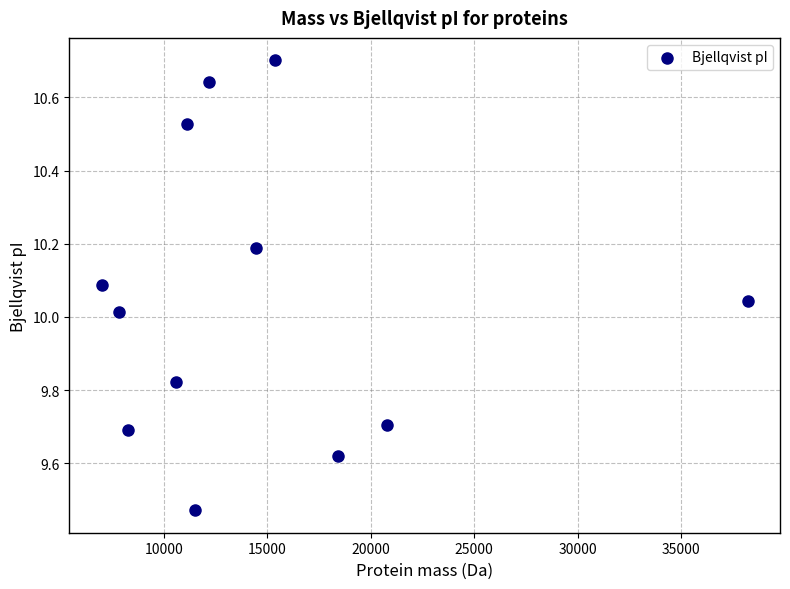

What is the average X value?

14636.7